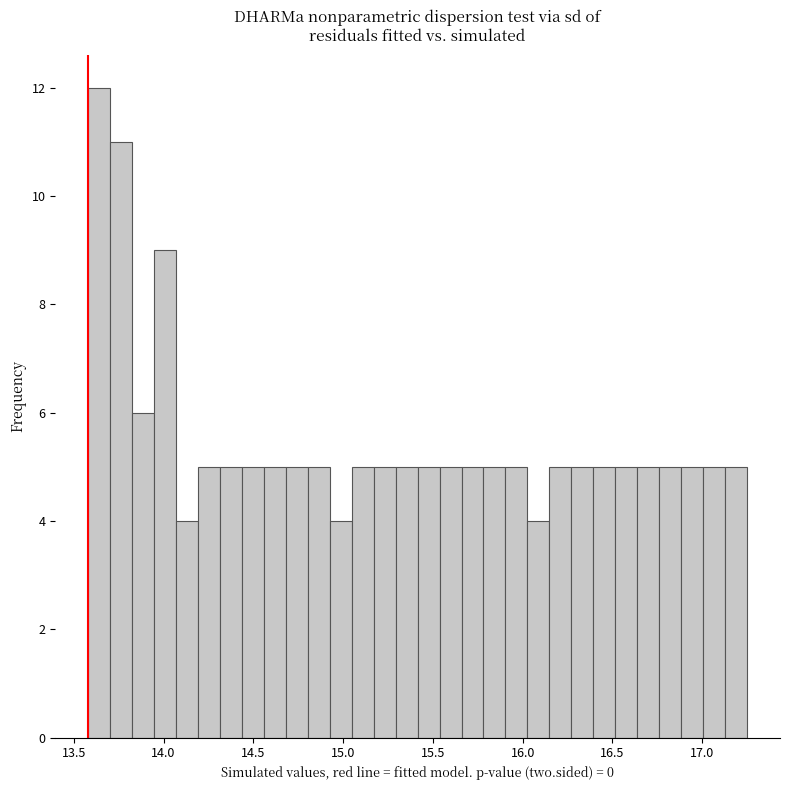

Around what value on the x-axis is the tallest bar? Give the approximate position of its centre, as read against the axis.

13.65